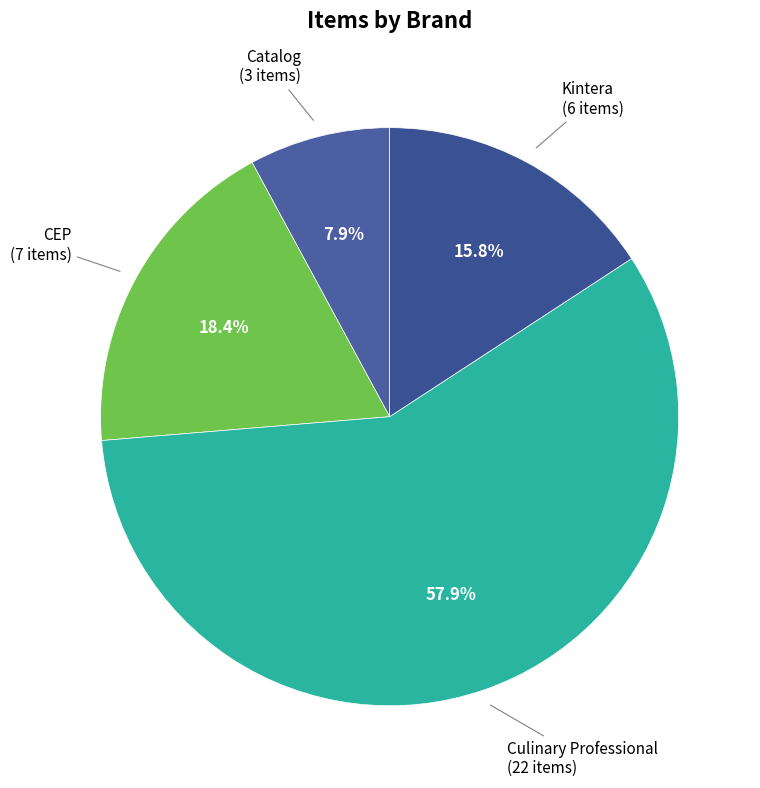

Does any single category account for the majority?

Yes